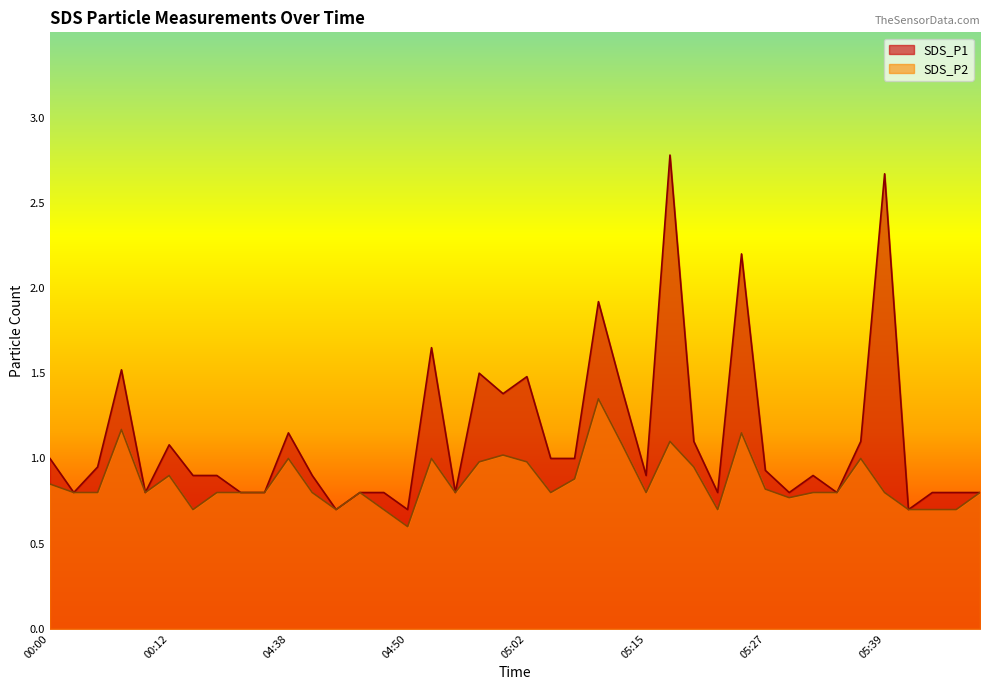

How many lines are shown in the chart?

2